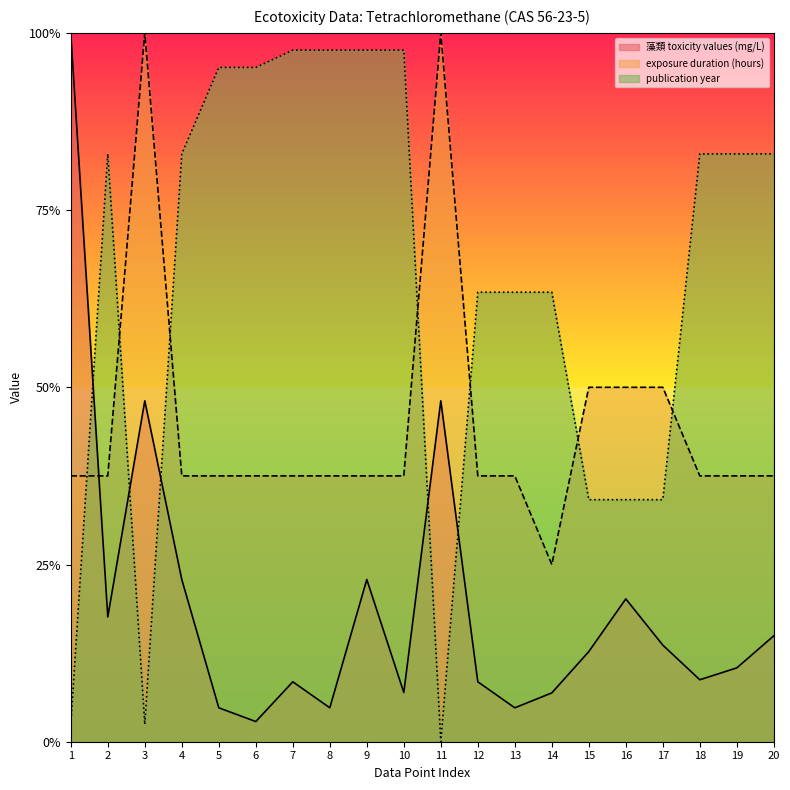

Between 8 and 11, which series saw the biggest shift?

publication year